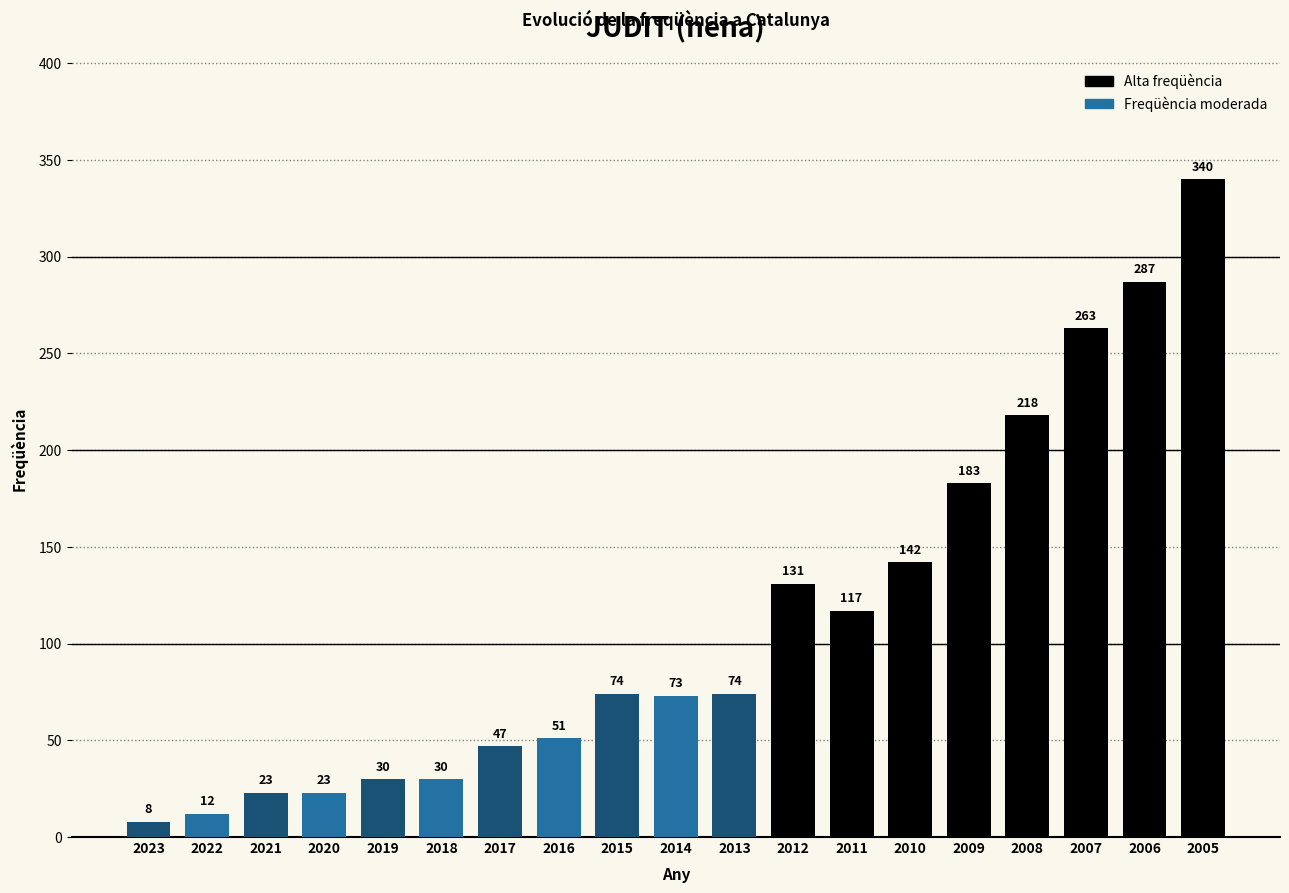

How many categories are shown in the chart?

19